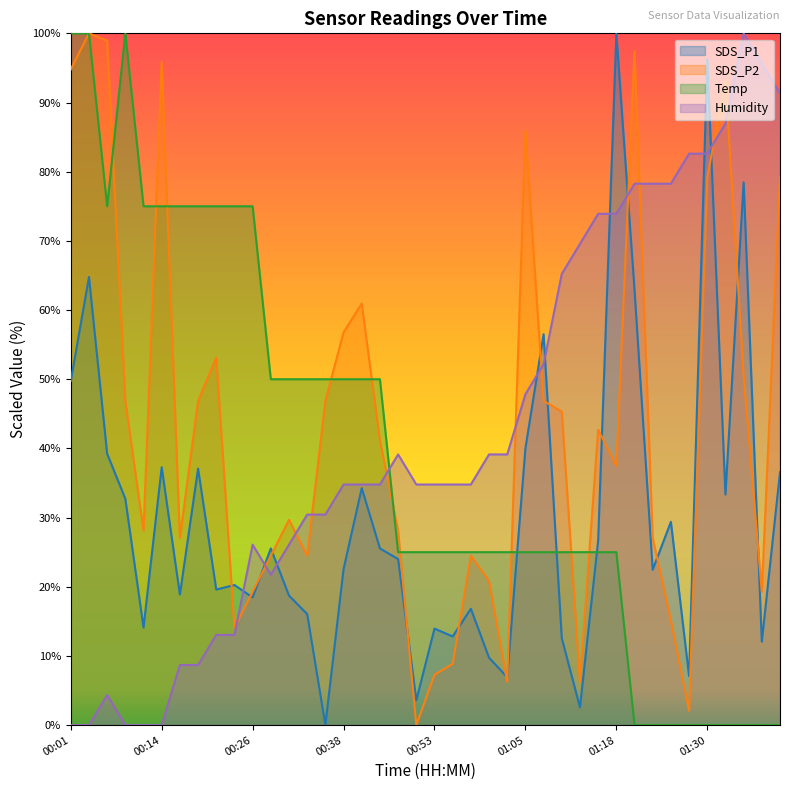

What is the spread (max minus min) of values at 00:09?

100.0